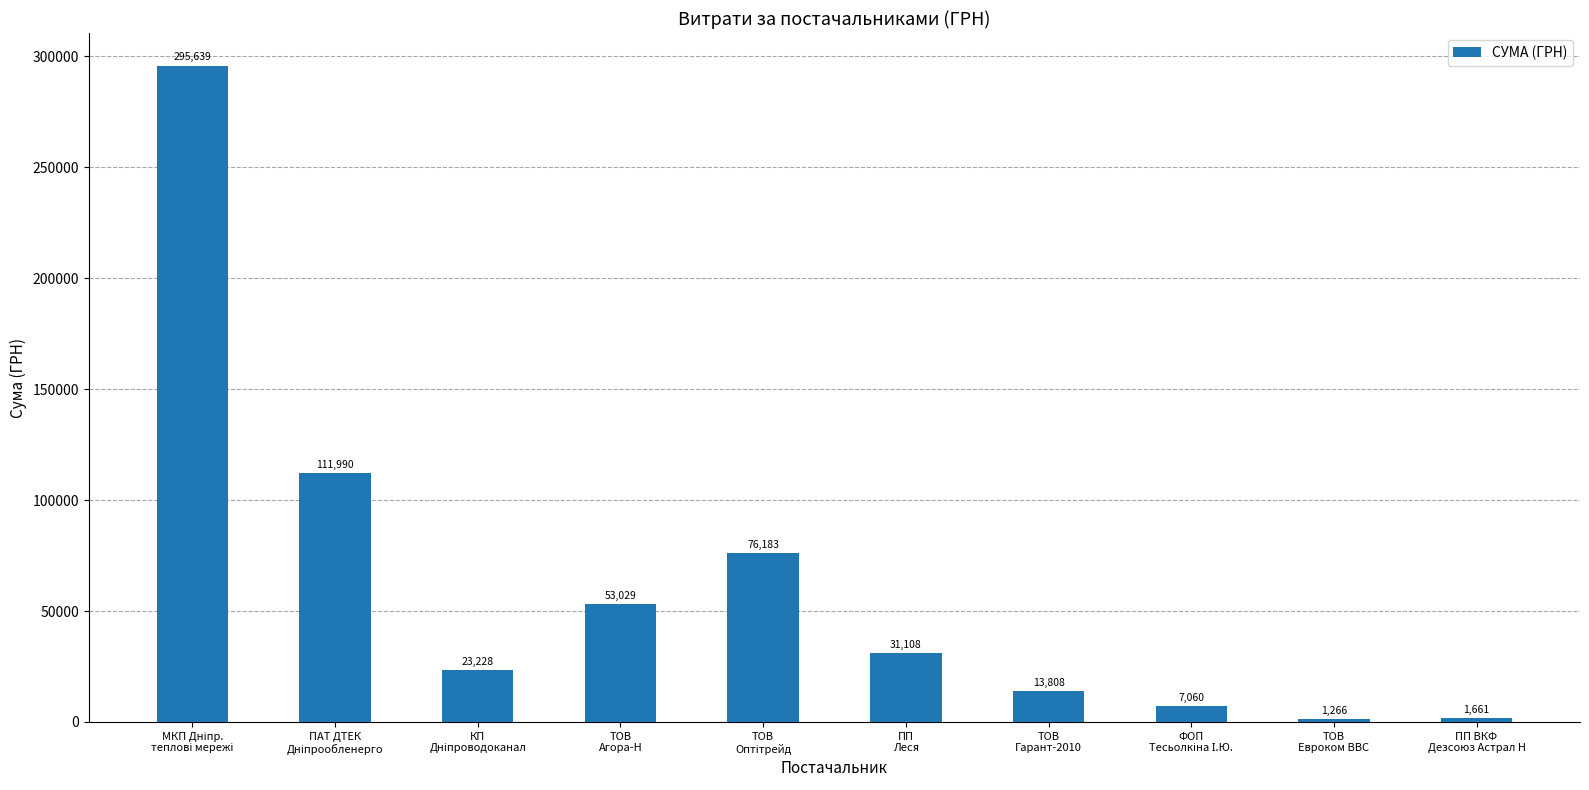

What is the value of the 8th bar from the left?

7060.0